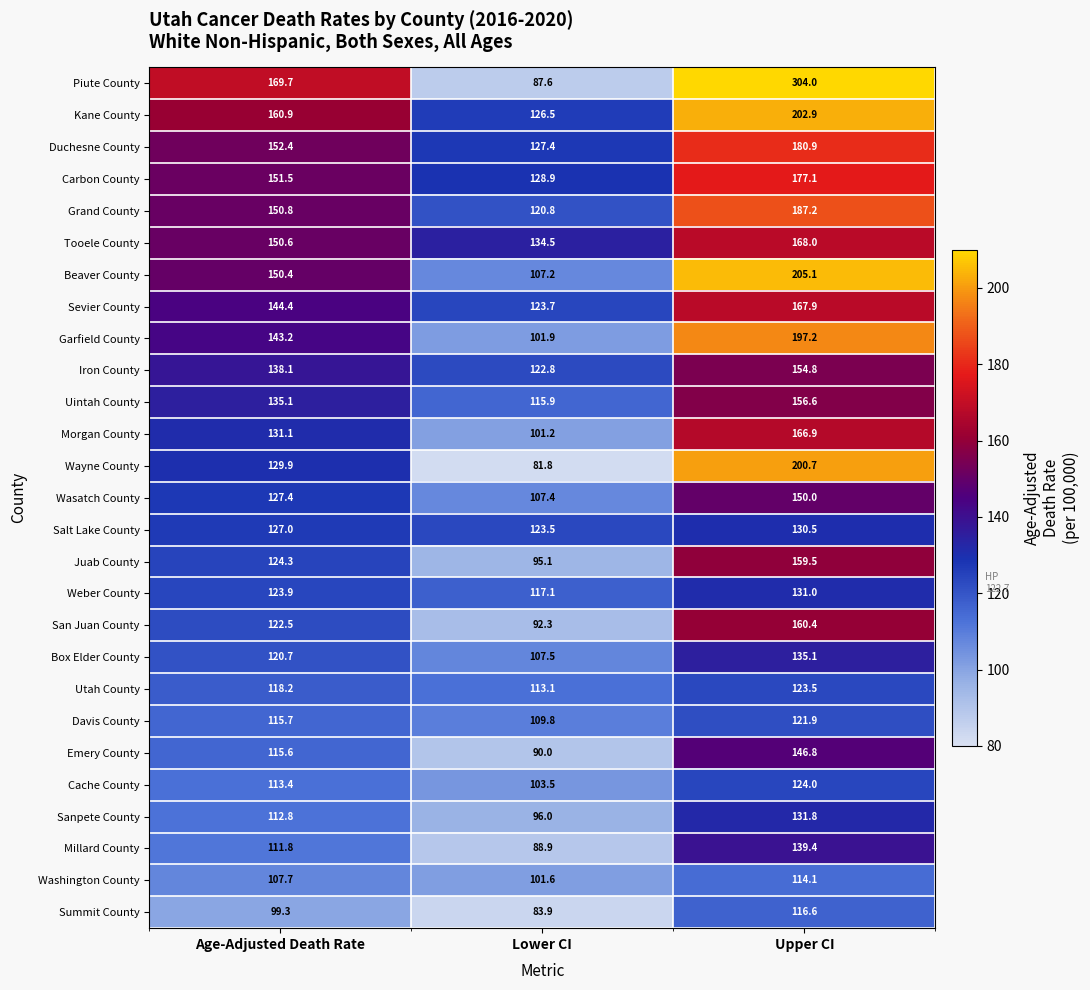

What is the sum of all Uintah County values?

407.6